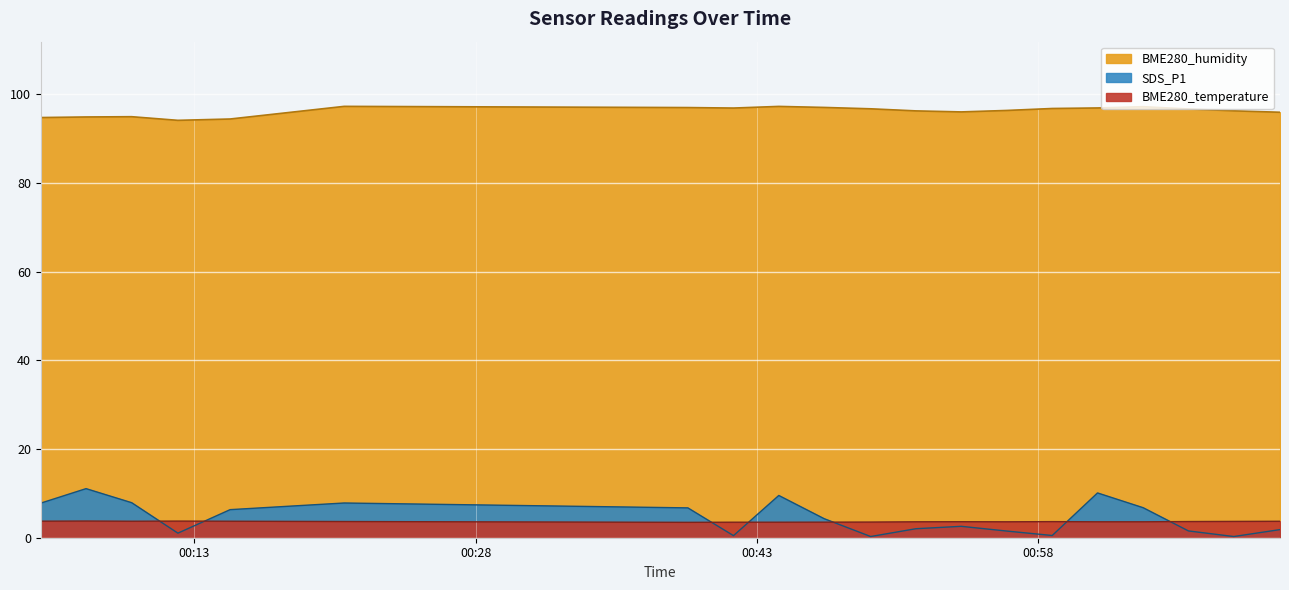

What is the difference between the SDS_P1 values at 2022/01/28 00:51:29 and 2022/01/28 01:06:01?

0.5